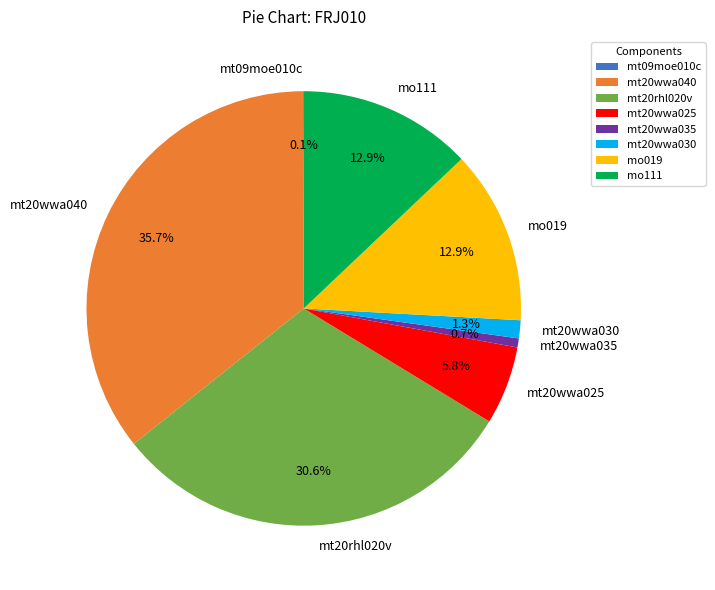

What percentage is the mo019 slice, to the nearest percent?

13%